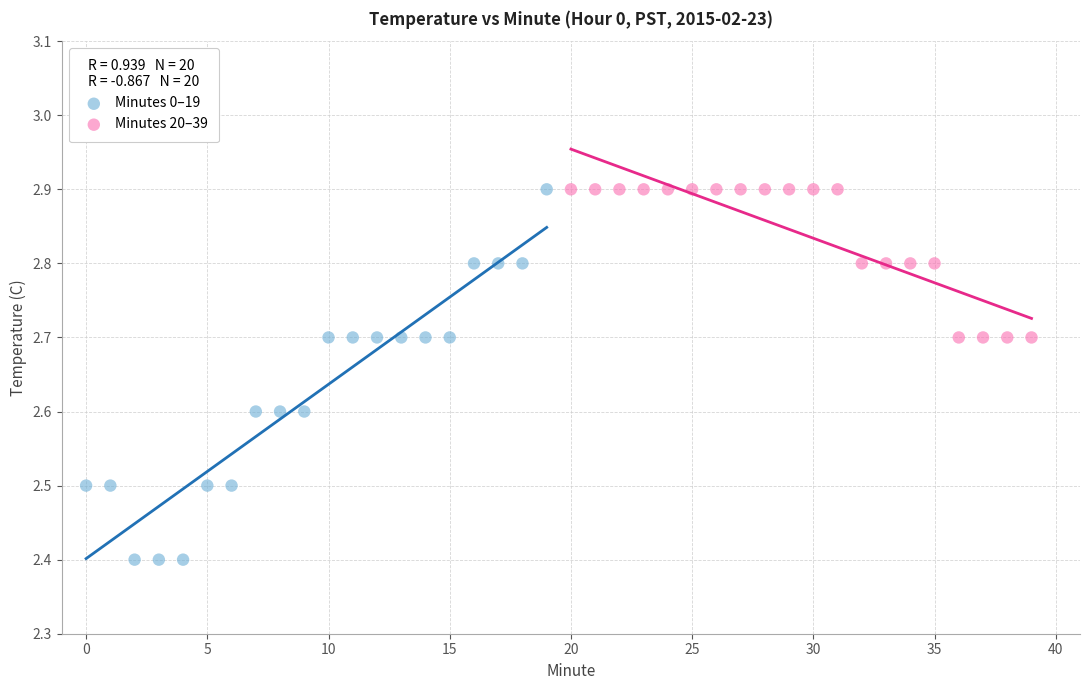

Which series reaches the minimum Y coordinate?

Minutes 0–19